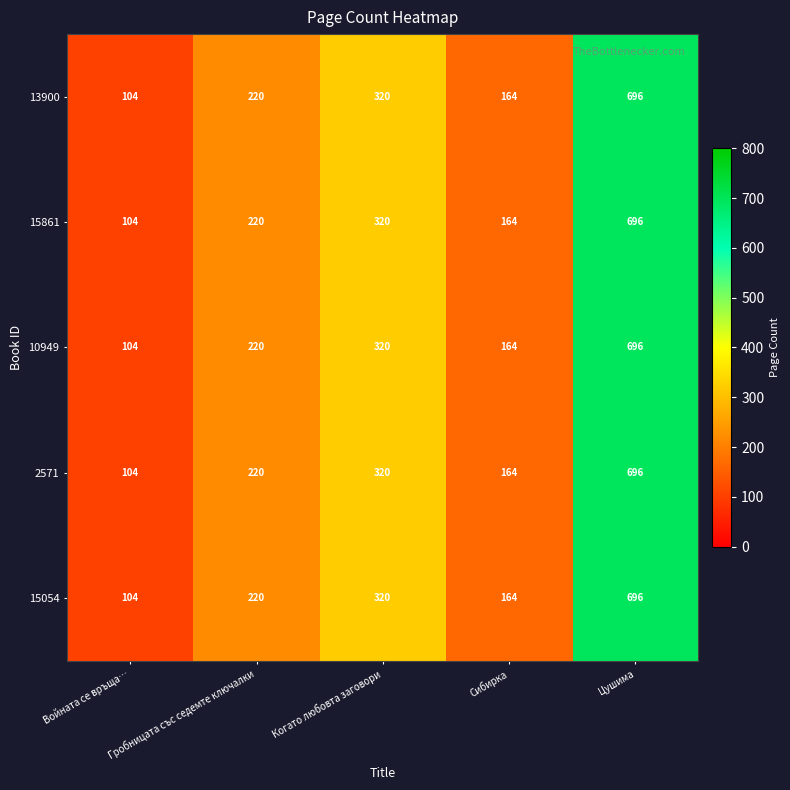

List the labels in order of 15054 value, largest first.

Цушима, Когато любовта заговори, Гробницата със седемте ключалки, Сибирка, Войната се връща…